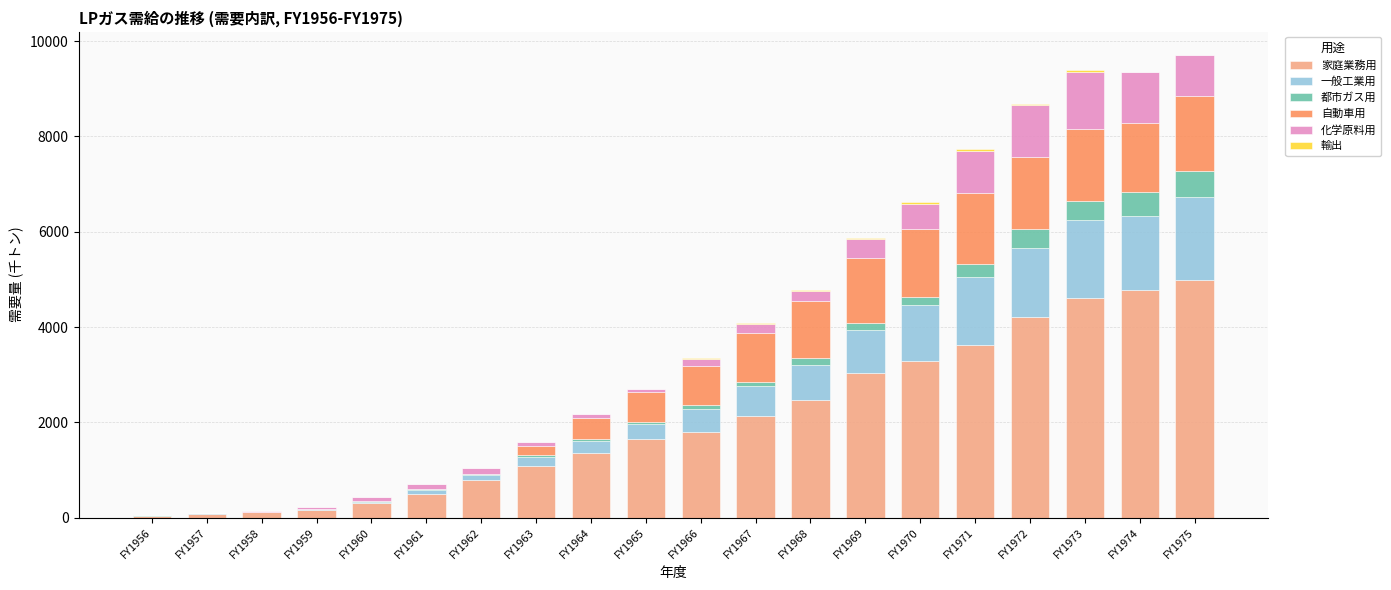

True or false: 家庭業務用 has a value of 2845 at FY1967.

False